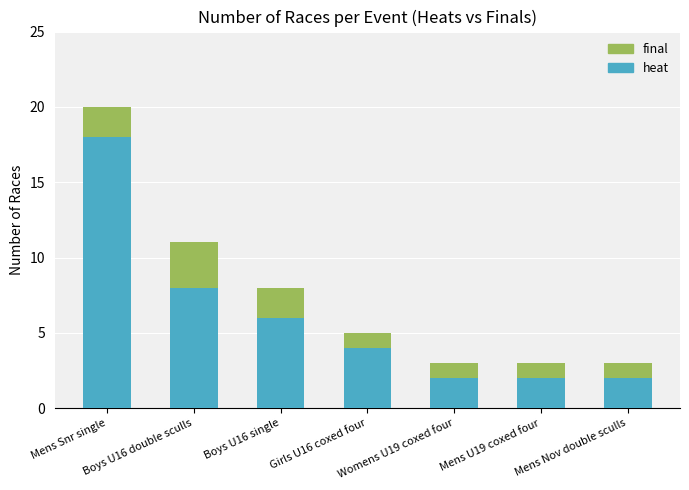

What is the highest value of the heat series?

18